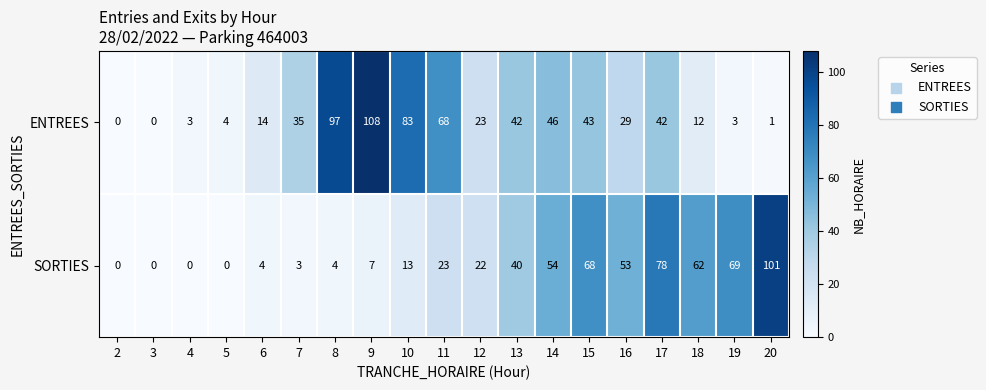

Which series has the widest spread of values?

ENTREES